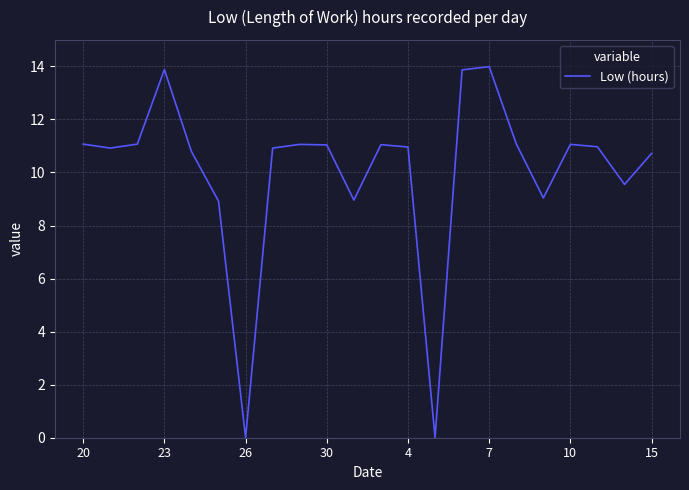

What is the greatest value displayed?

14.0